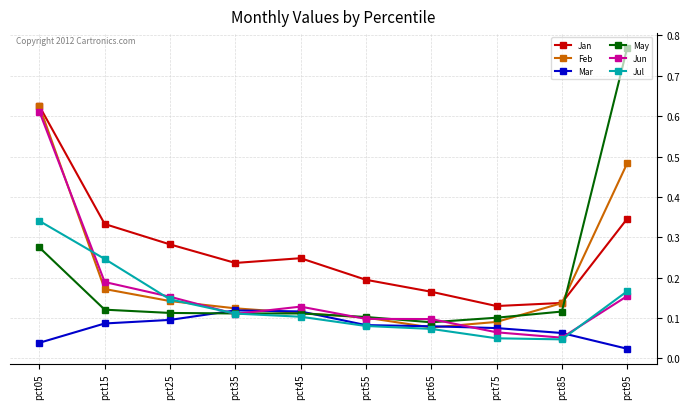

True or false: Jan and Mar cross at least once.

False